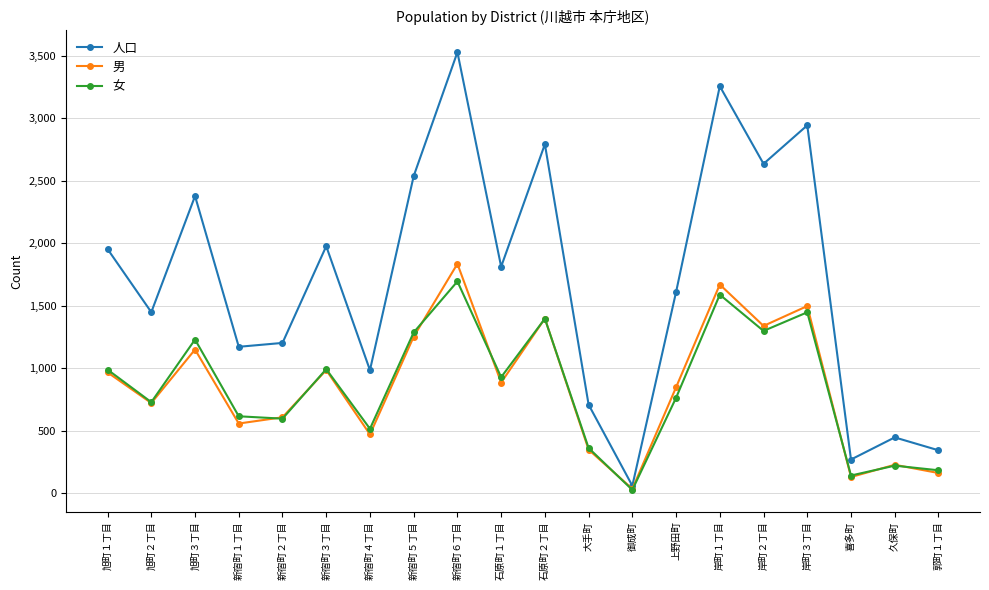

What is the greatest value displayed?

3527